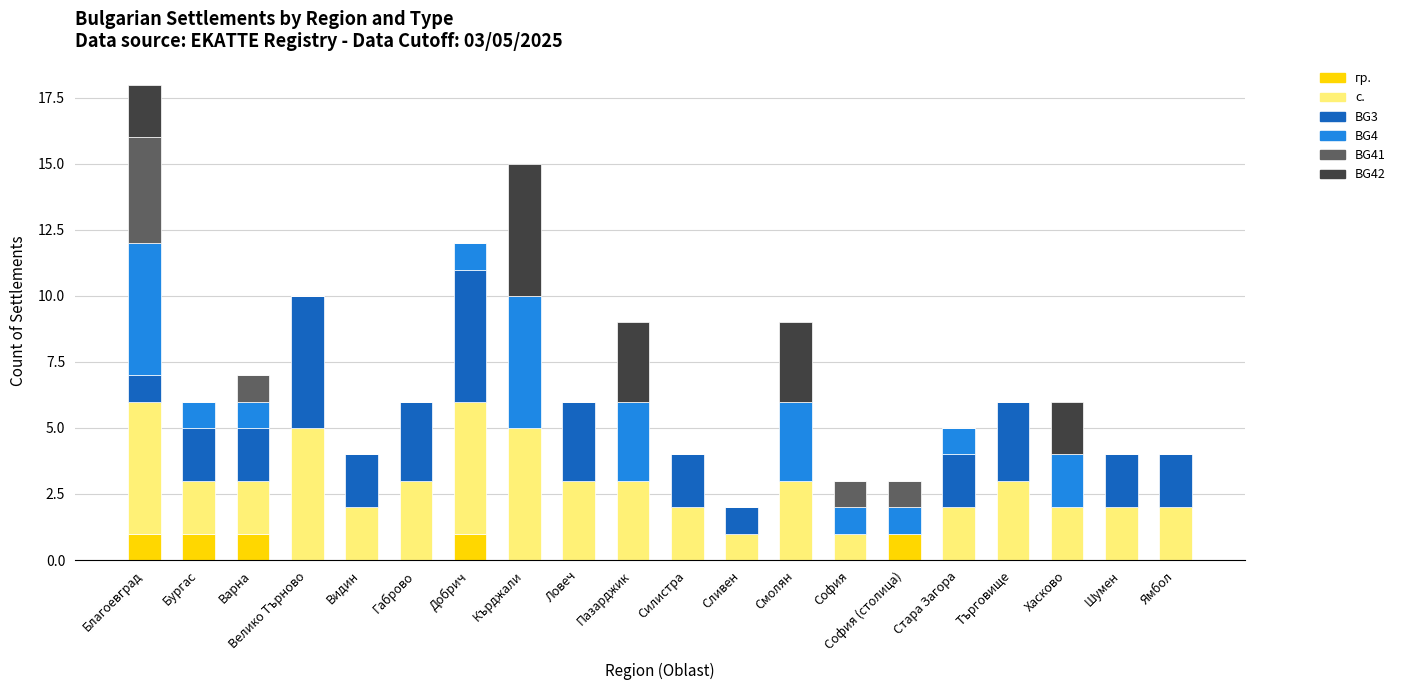

What is the total value across all series at София?

3